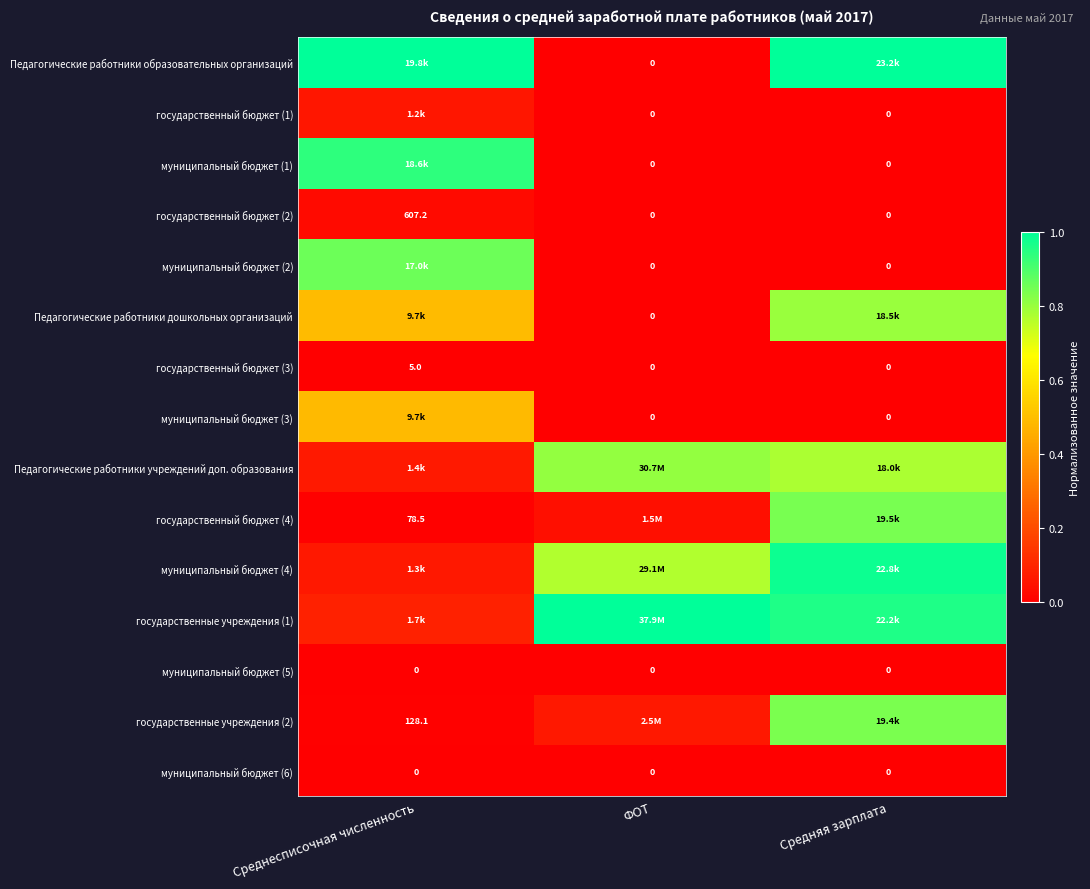

Where is Педагогические работники образовательных организаций nearest to the value 0?

ФОТ